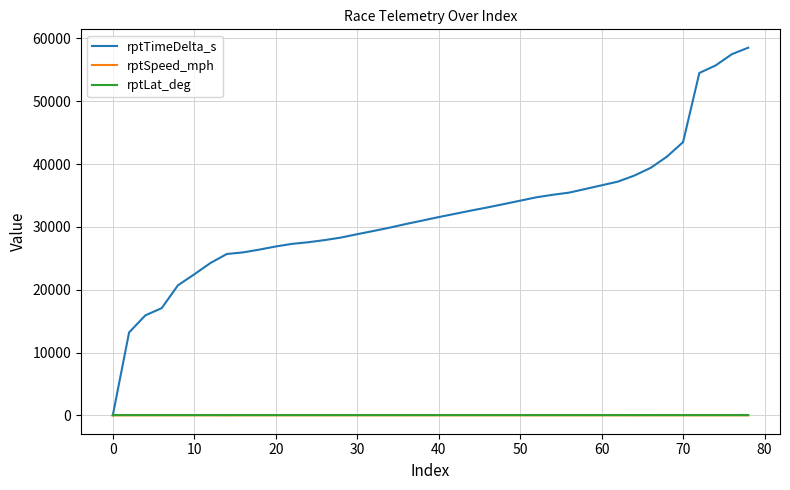

Which series has the largest range (max minus min)?

rptTimeDelta_s